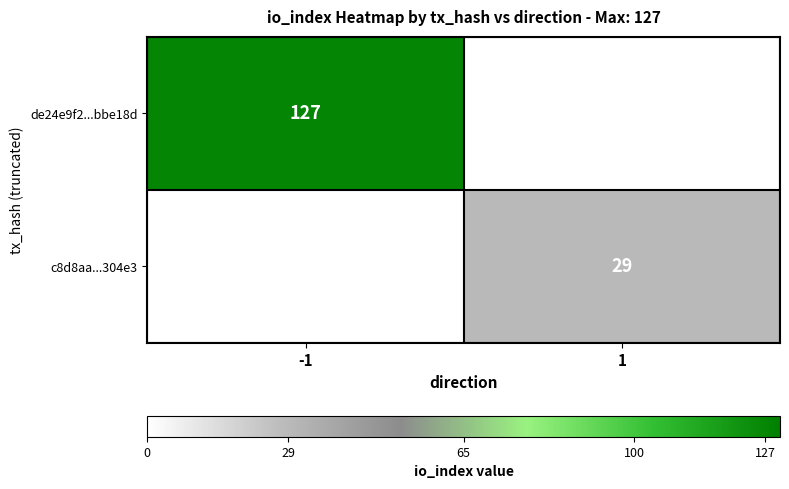

How many data points does each series have?

2